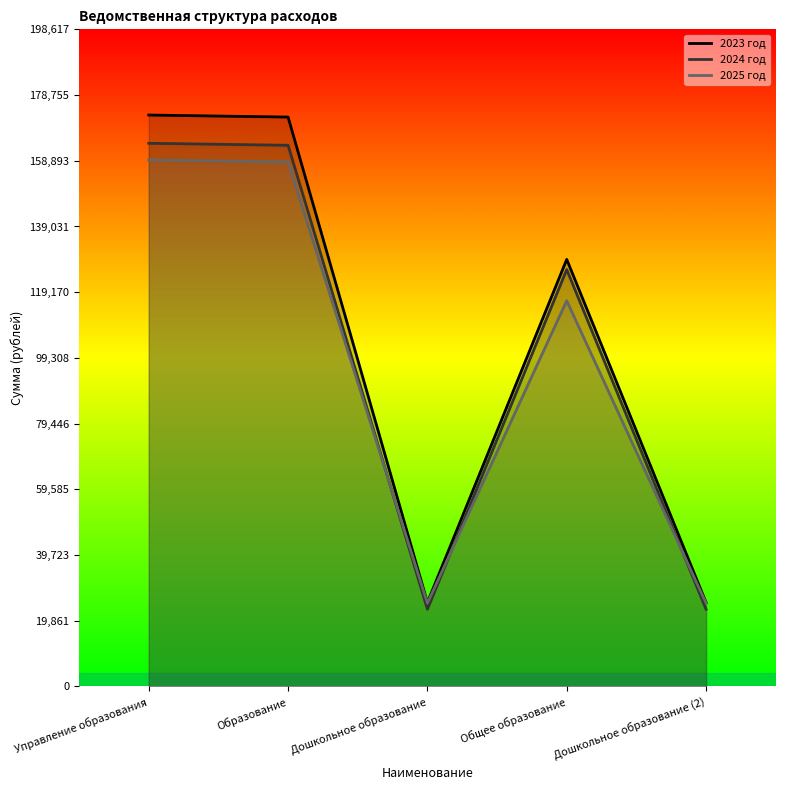

How many values in the 2025 год series exceed 116592?

2